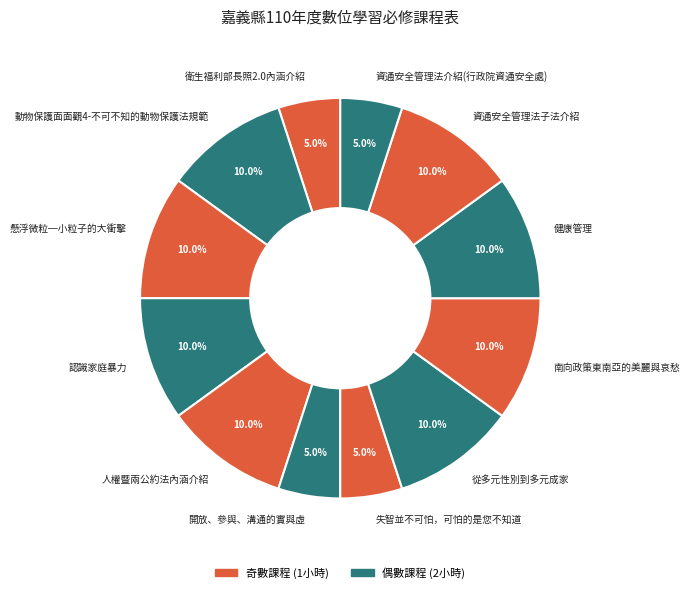

Is the sum of 認識家庭暴力 and 資通安全管理法子法介紹 greater than half?

No